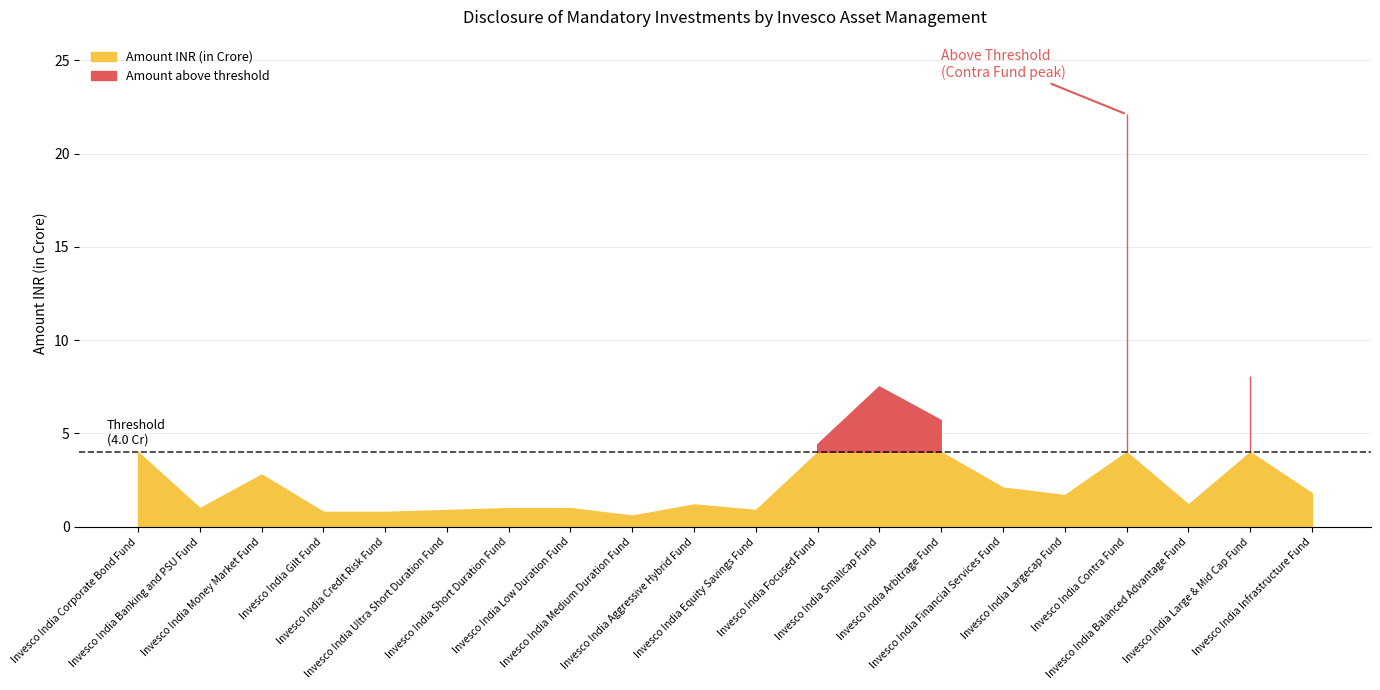

Between Invesco India Balanced Advantage Fund and Invesco India Money Market Fund, which is larger?

Invesco India Money Market Fund